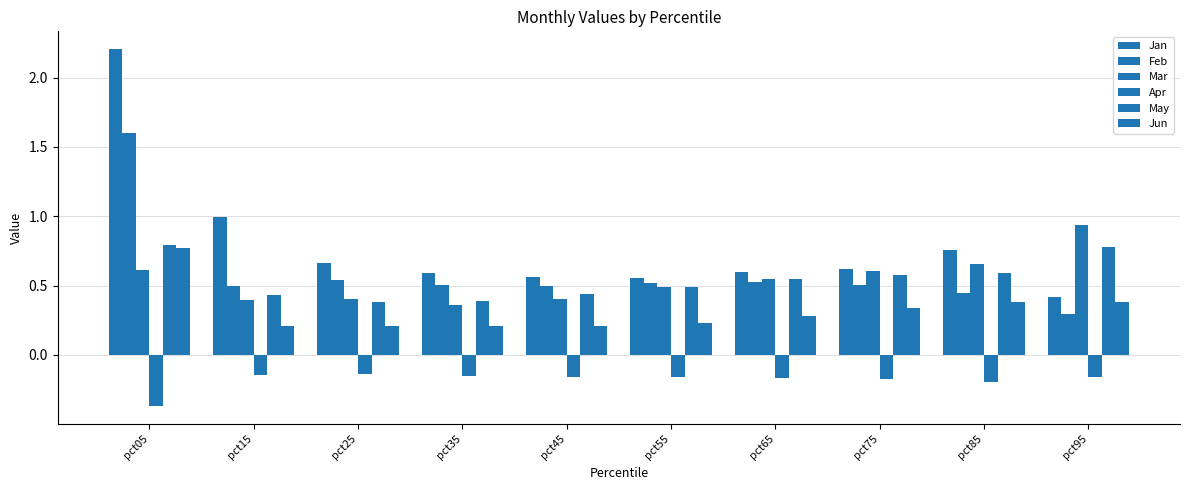

Where is Jan nearest to the value 1?

pct15